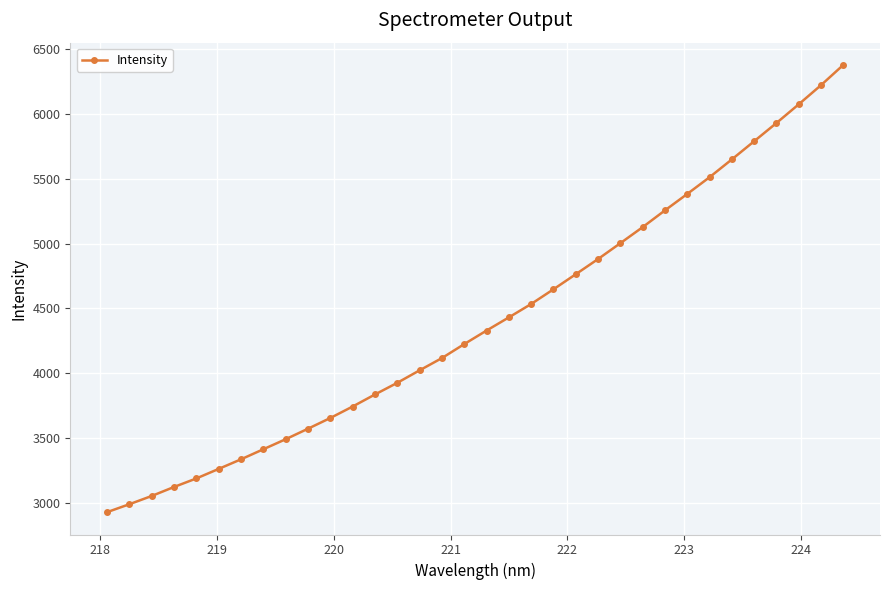

What is the sum of all values?

149799.1